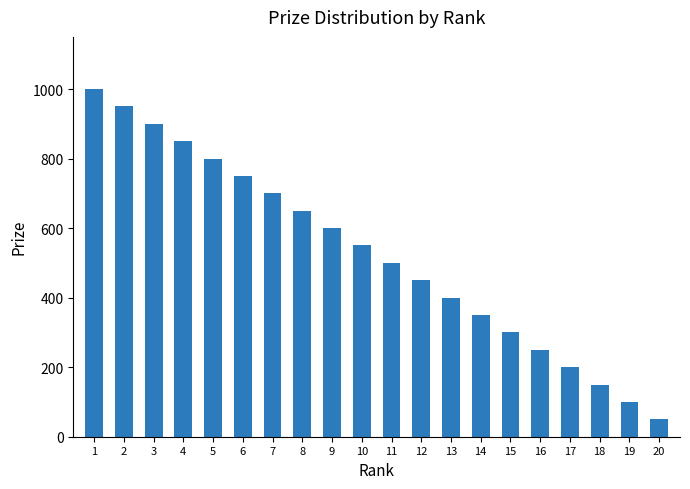

What is the ratio of the value at 12 to the value at 15?

1.5